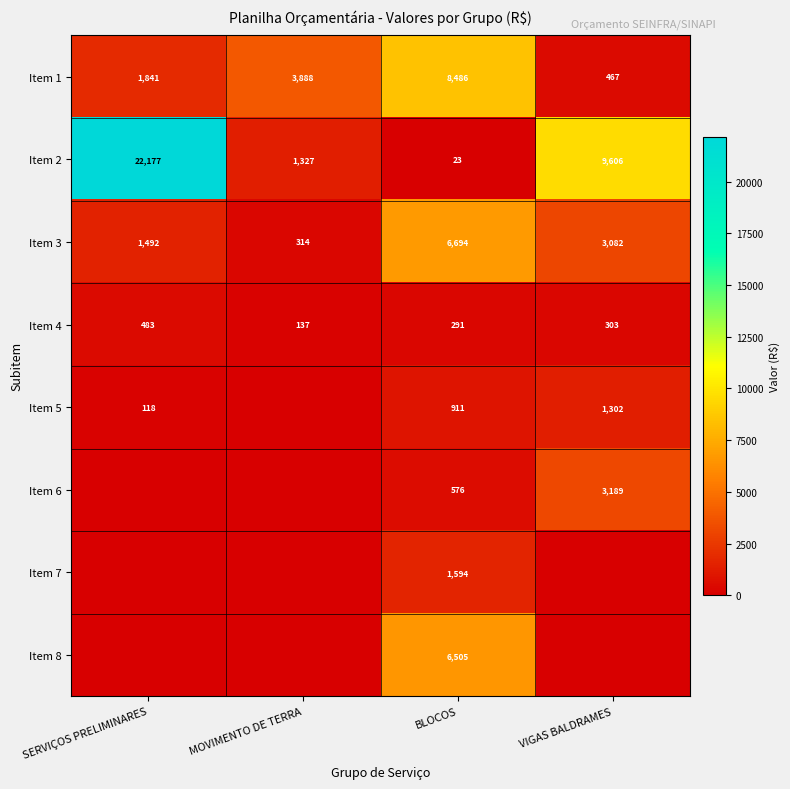

Which category has the lowest value across all series?

MOVIMENTO DE TERRA